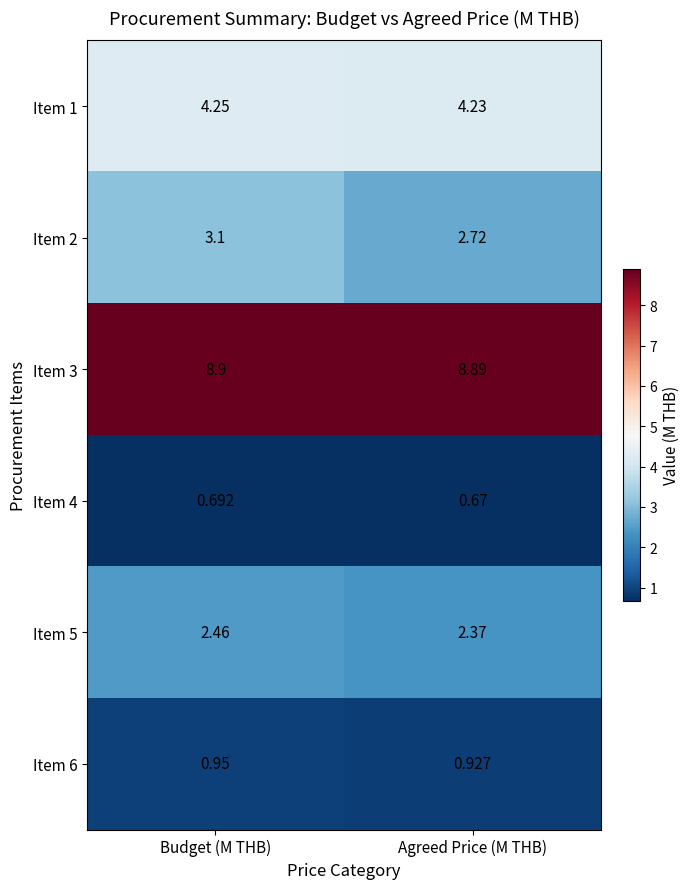

Which category has the highest value in the Item 4 series?

Budget (M THB)